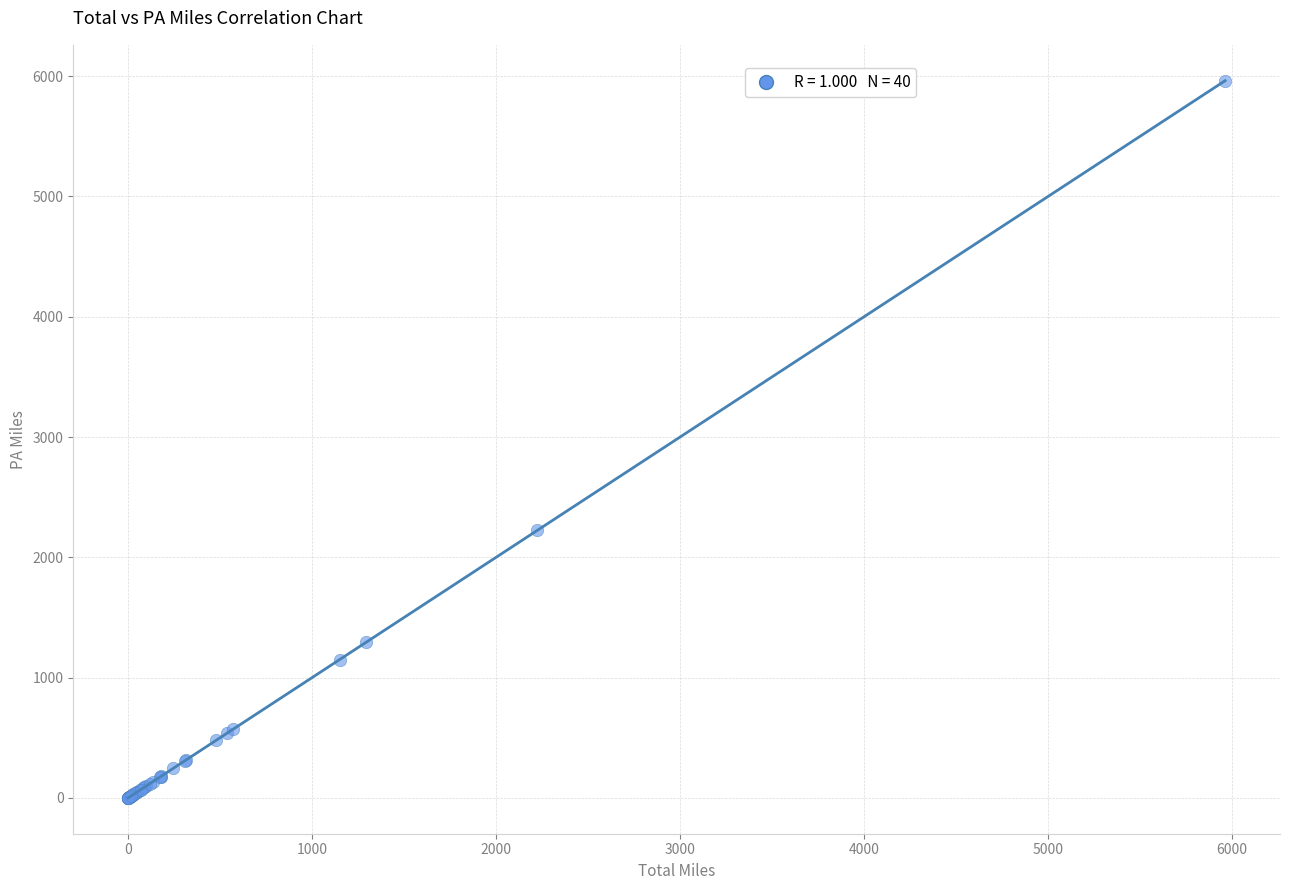

What Y value in the scatter plot is closest to 2981?

2223.0